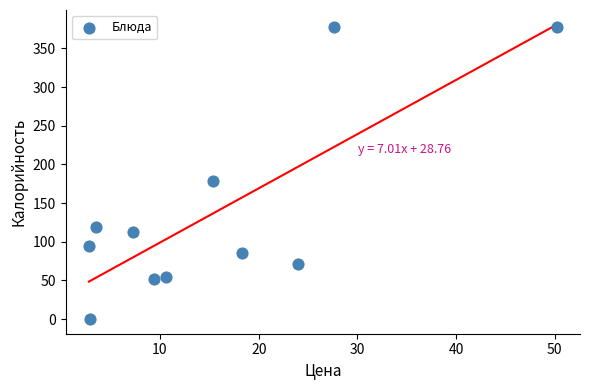

What is the range of X values (max minus min)?

47.4